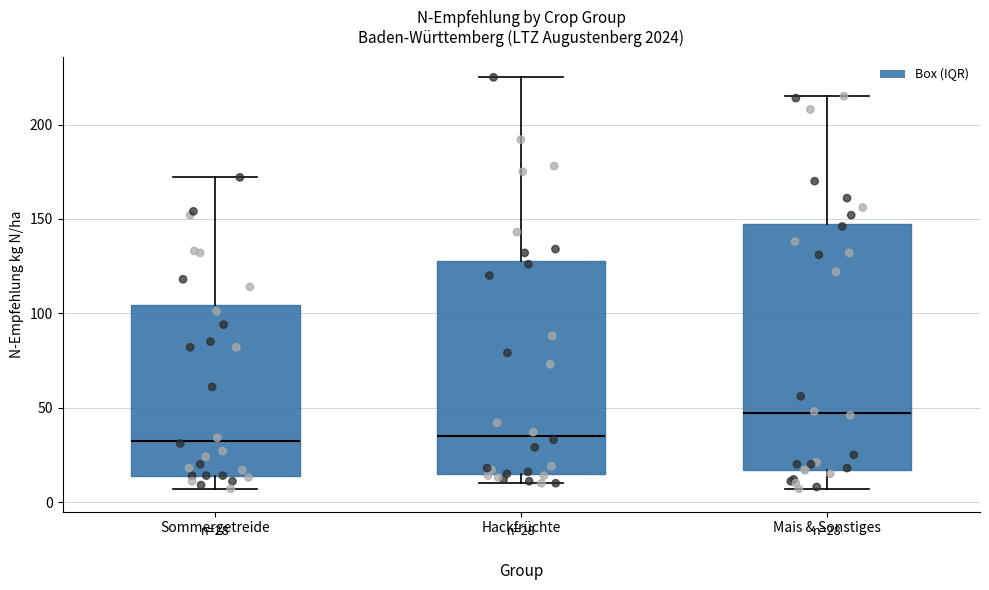

Which box is the tallest, from its lower edge to its upper edge?

Mais & Sonstiges